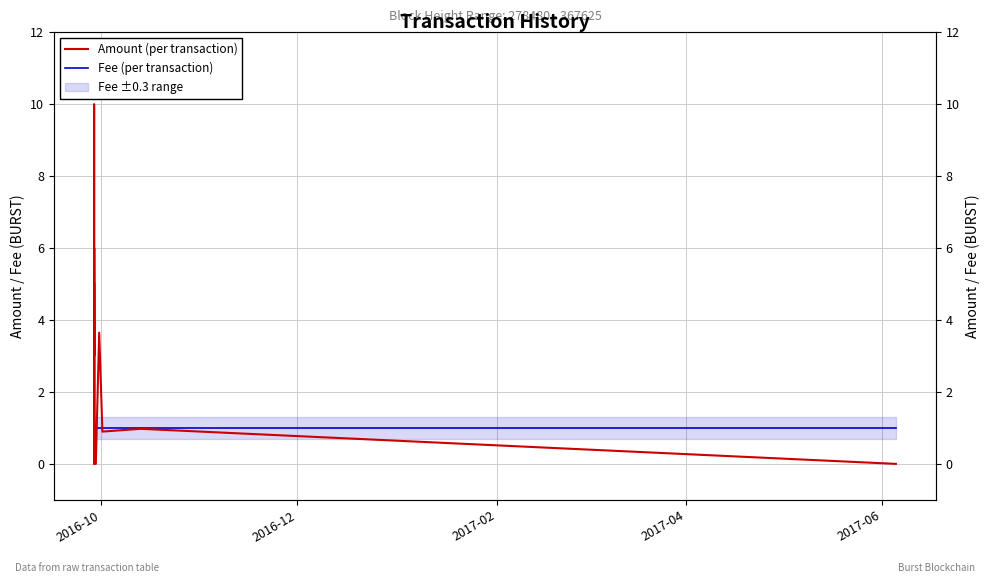

Which series has the largest total across all categories?

Amount (per transaction)